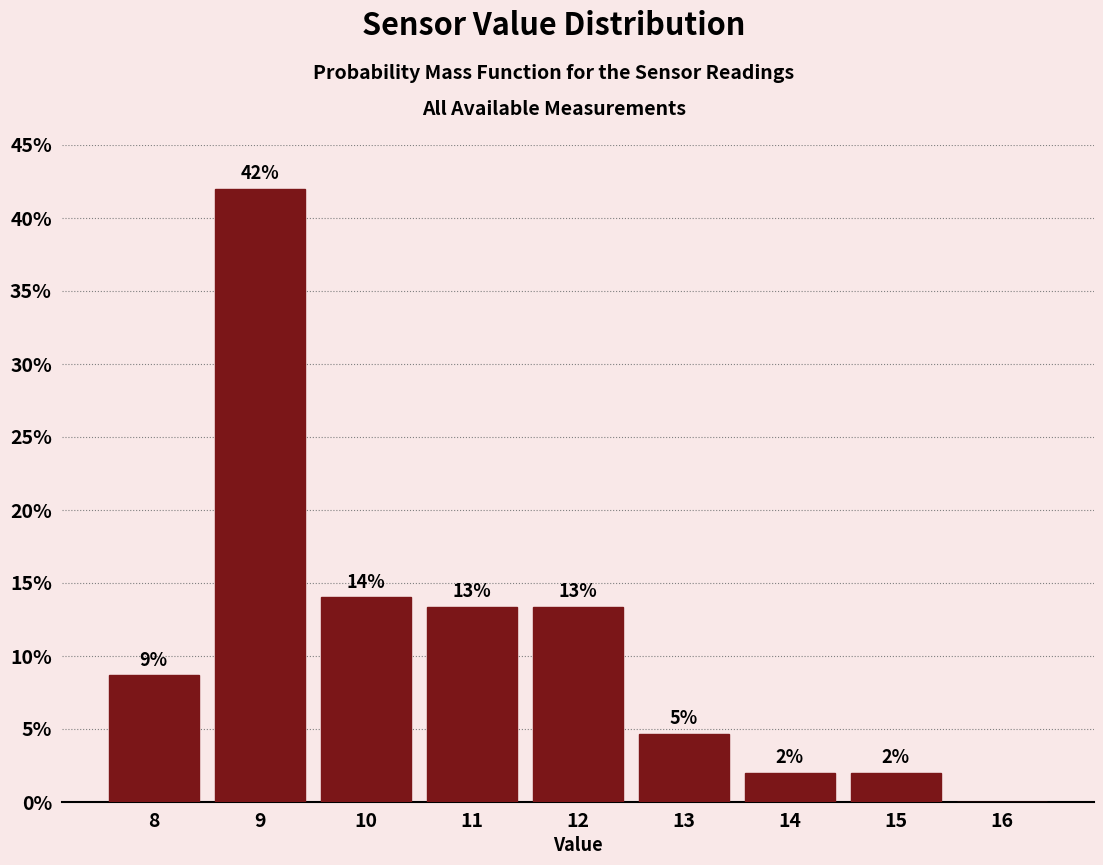

What is the sum of all values?

100.0